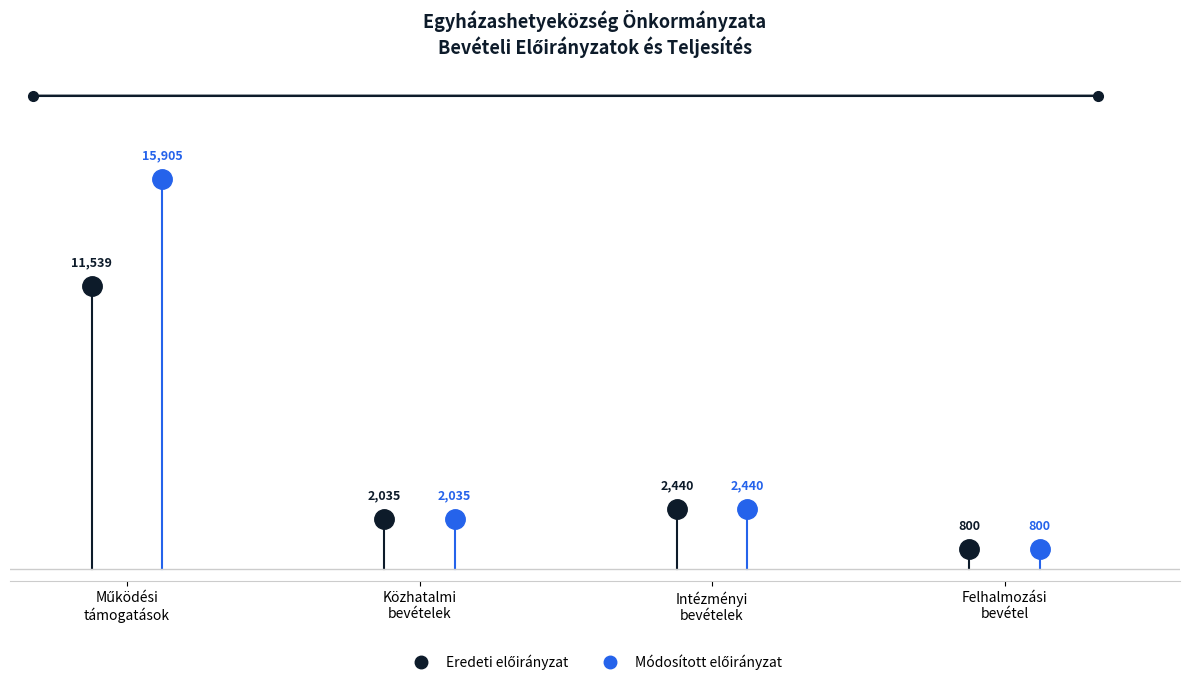

How many distinct data groups are displayed?

2